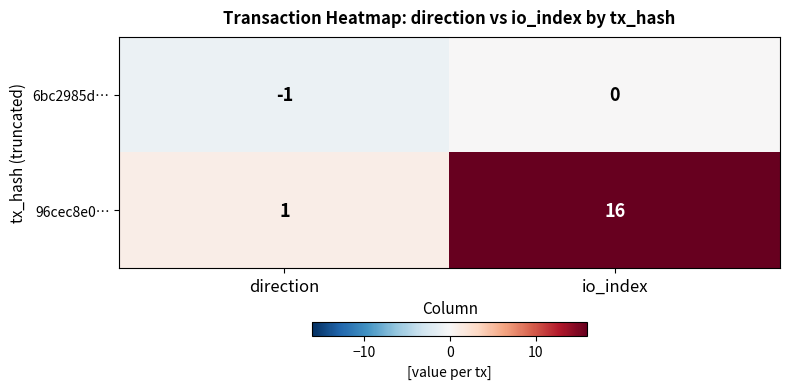

Which label corresponds to the smallest value in the chart?

direction